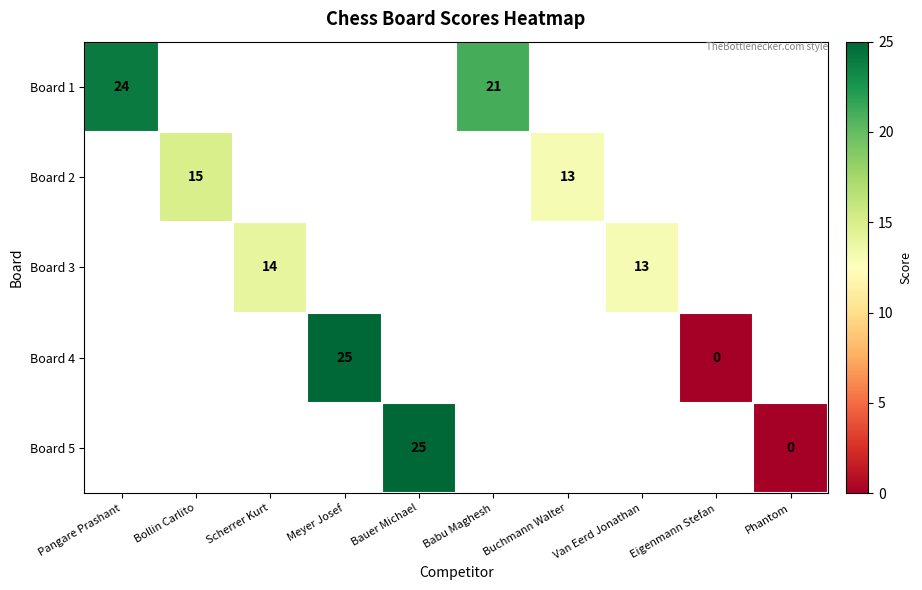

How many Board 3 values are between 14 and 15?

1